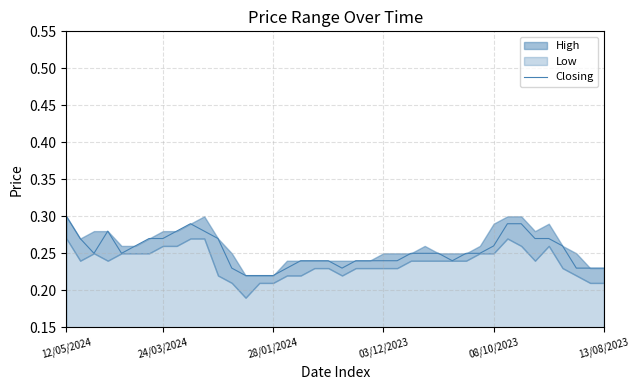

True or false: the data has more than 2 interior local peaks.

False